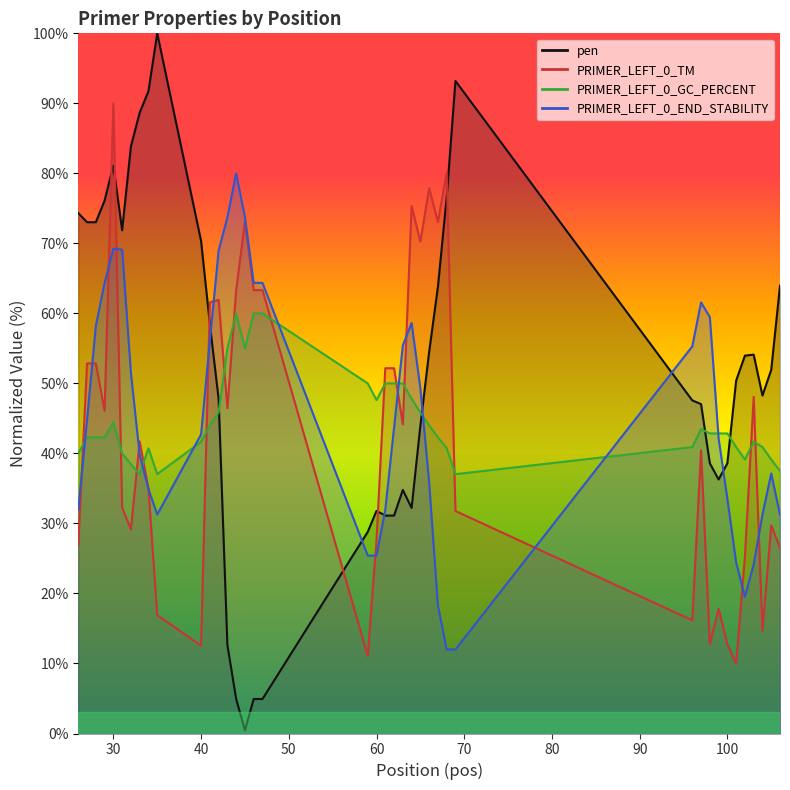

How many interior local valleys does the PRIMER_LEFT_0_GC_PERCENT series have?

6